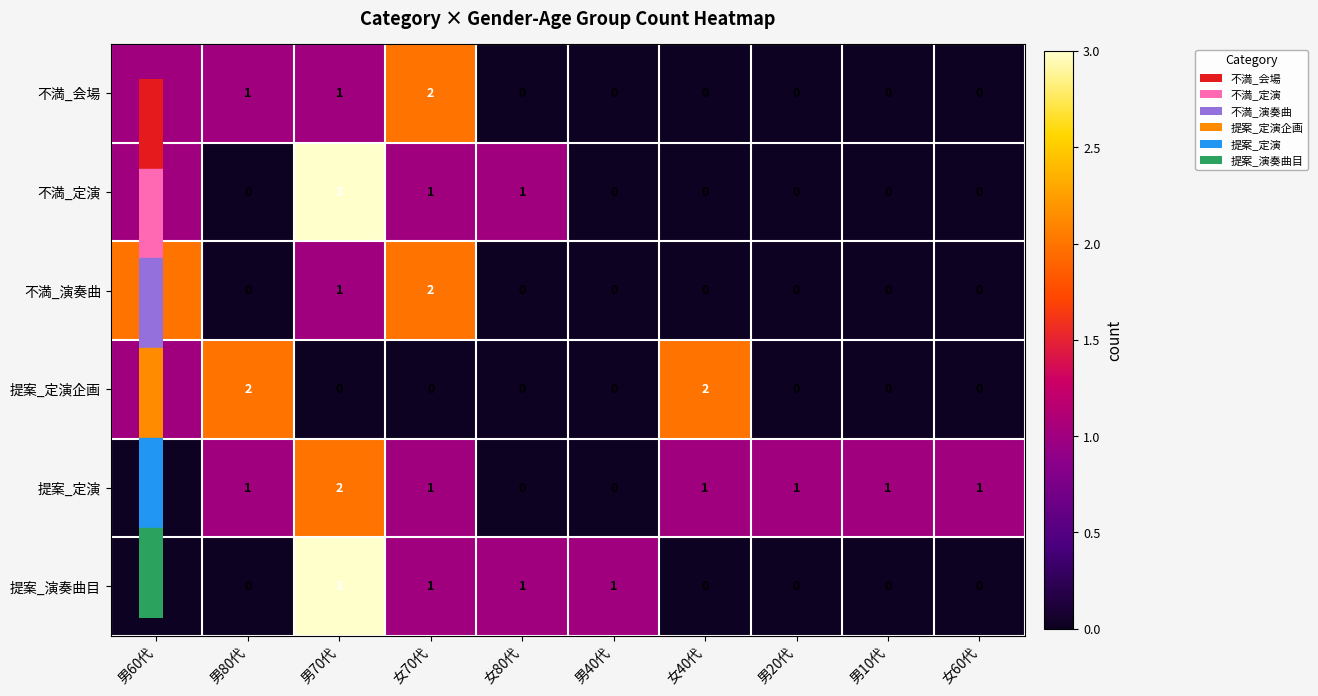

What is the spread (max minus min) of values at 男70代?

3